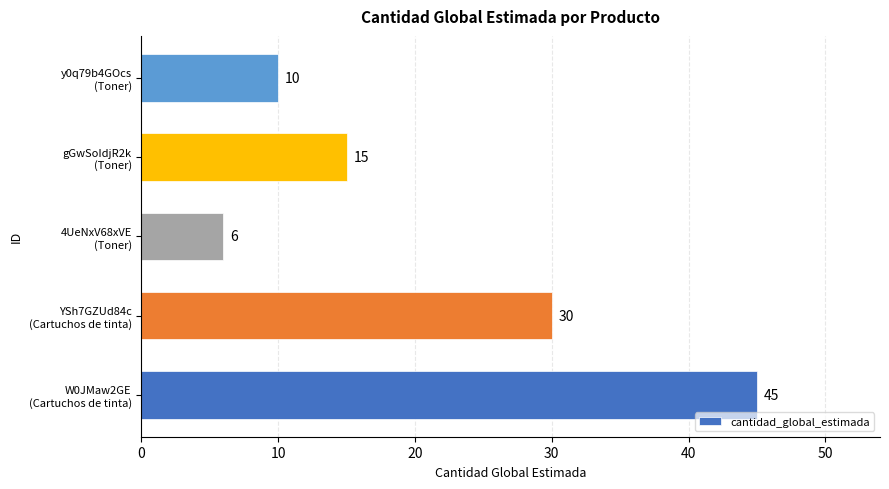

Are the bars grouped side by side (vs. stacked)?

No